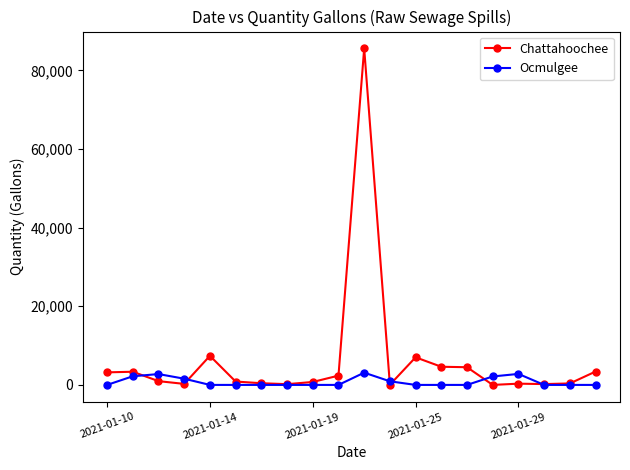

Which series has the largest range (max minus min)?

Chattahoochee